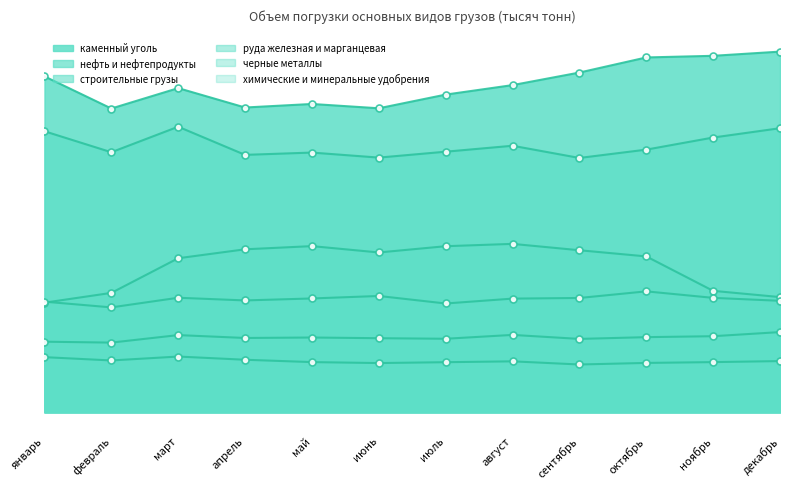

Which series has the largest total across all categories?

каменный уголь